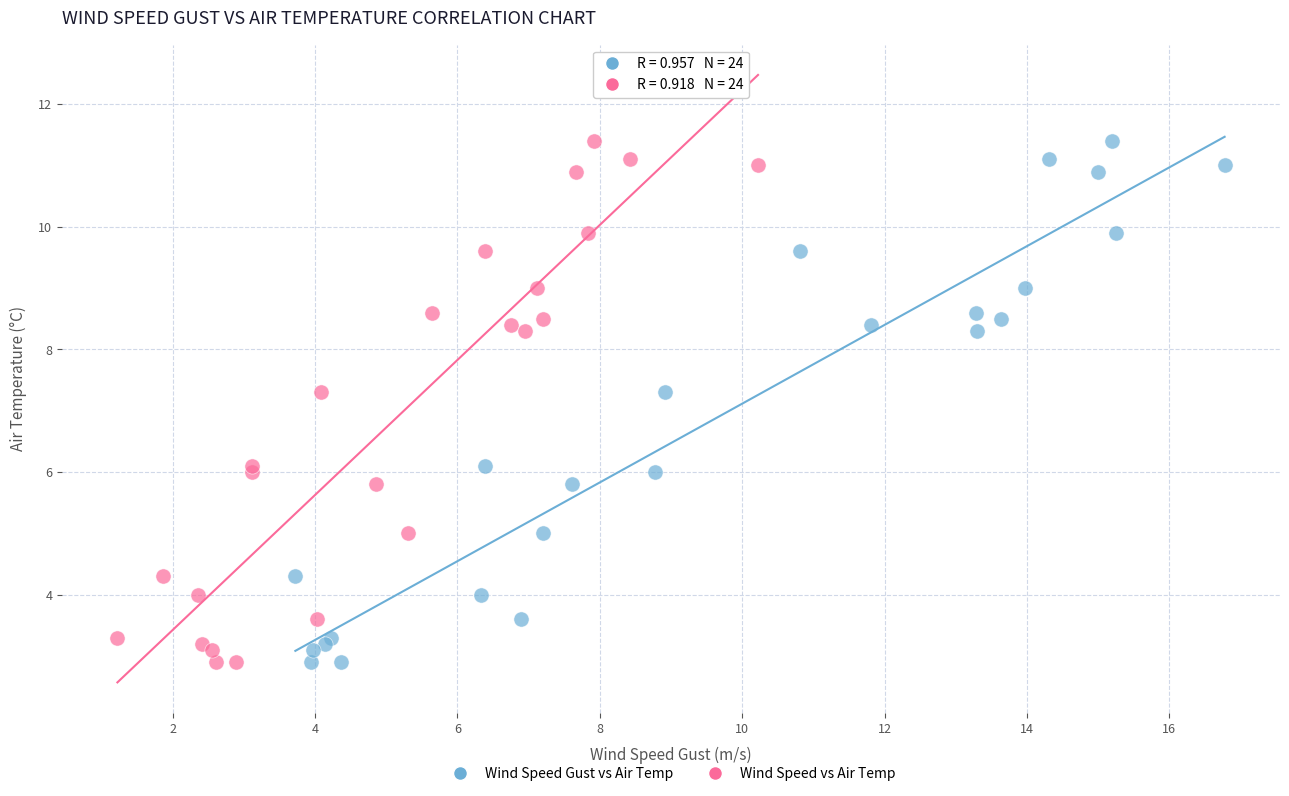

What are all the series names shown in the legend?

Wind Speed Gust vs Air Temp, Wind Speed vs Air Temp